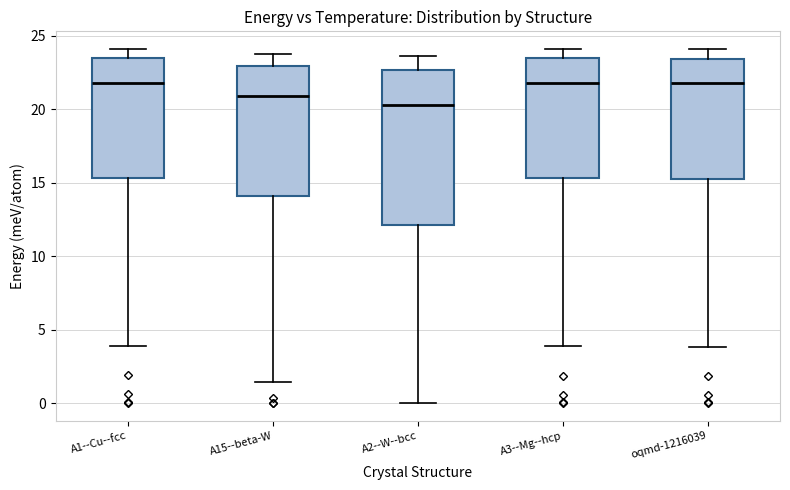

Reading left to right, read every box against the y-axis: the position of its median line, the range the box covers, and the ends of its whiskers. The values are not printed on the chart, so give them approximately, as read against the axis.

A1--Cu--fcc: median 22.0, box 15.5 to 23.5, whiskers 4.0 to 24.0
A15--beta-W: median 21.0, box 14.0 to 23.0, whiskers 1.5 to 24.0
A2--W--bcc: median 20.5, box 12.0 to 22.5, whiskers 0.0 to 23.5
A3--Mg--hcp: median 22.0, box 15.5 to 23.5, whiskers 4.0 to 24.0
oqmd-1216039: median 22.0, box 15.0 to 23.5, whiskers 4.0 to 24.0